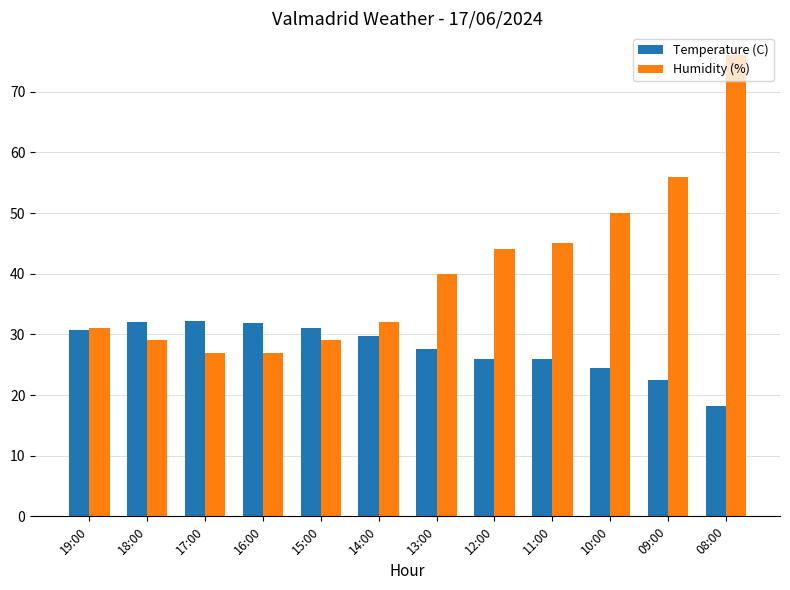

Read the Temperature (C) value at 15:00.

31.1